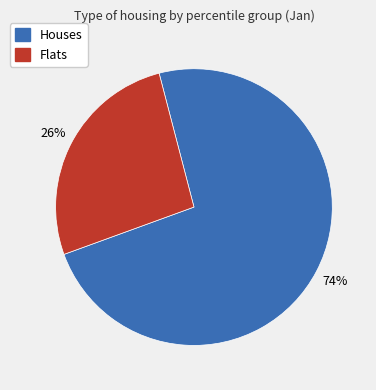

Is there any slice that represents more than half of the pie?

Yes